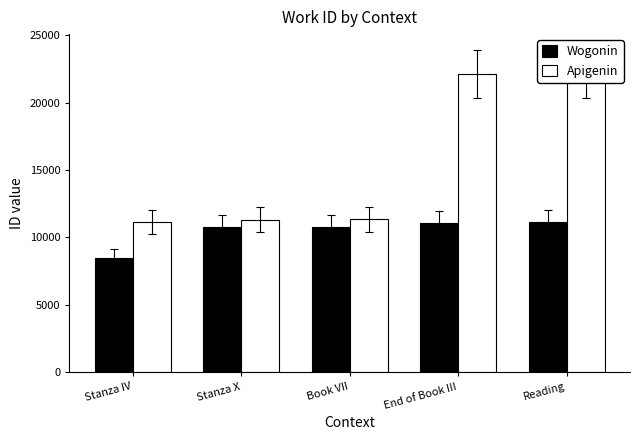

Are the bars horizontal?

No